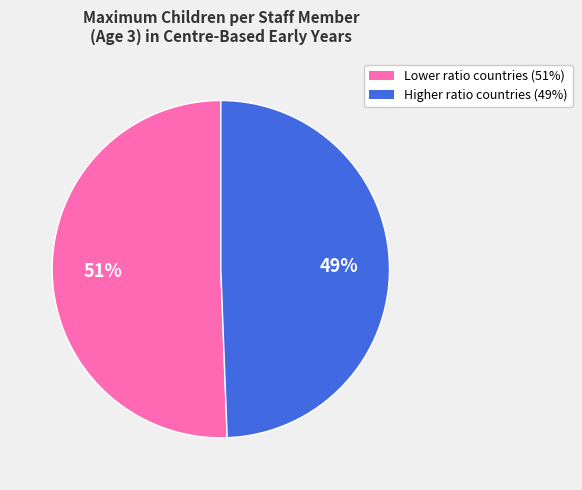

To the nearest percent, what is the average slice percentage?

50%